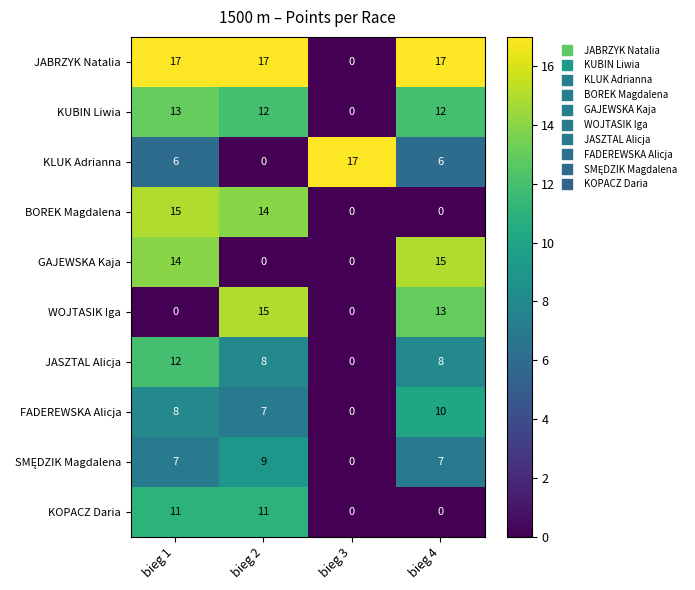

Is the value of BOREK Magdalena at bieg 2 greater than the value of KLUK Adrianna at bieg 2?

Yes